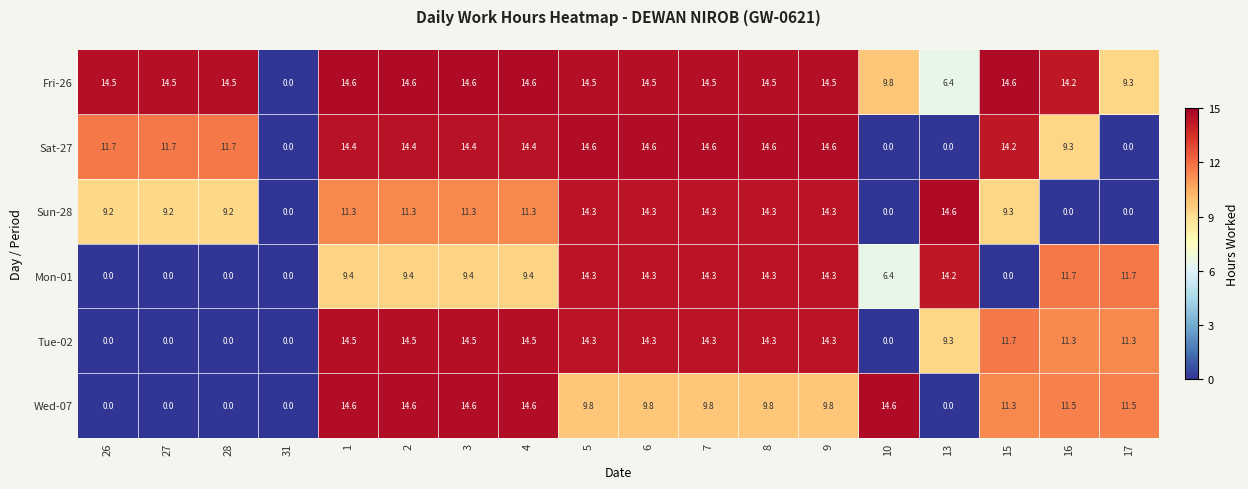

What is the highest value of the Sat-27 series?

14.6